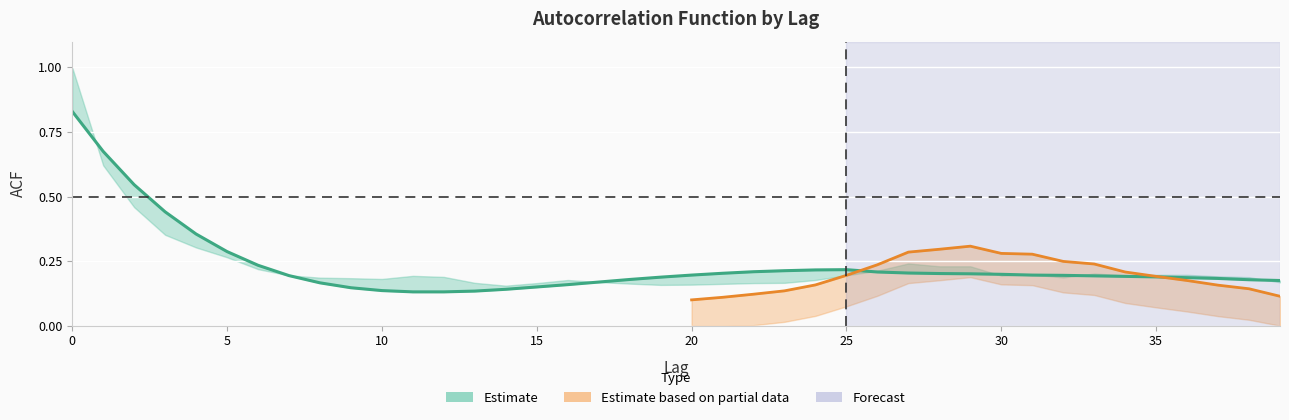

What is the sum of all values?

9.3